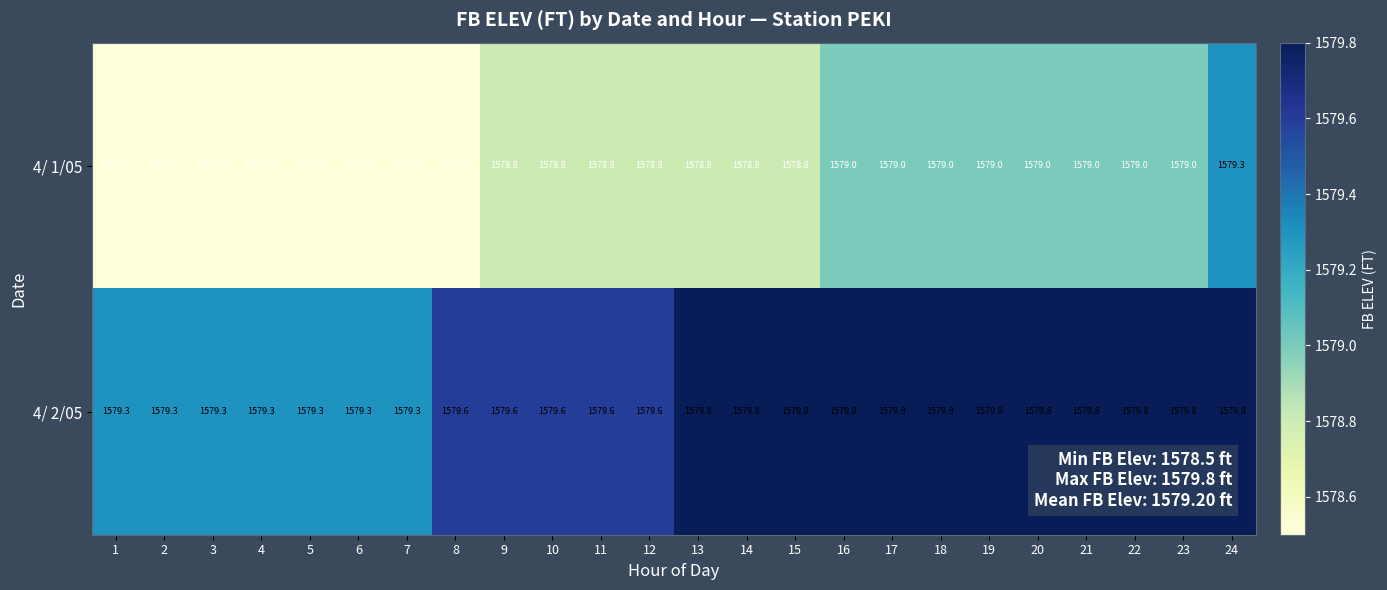

What is the total value across all series at 3?

3157.8